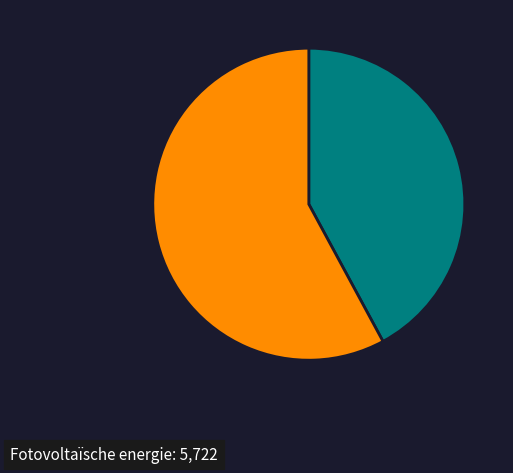

Is there a majority slice in this chart?

Yes